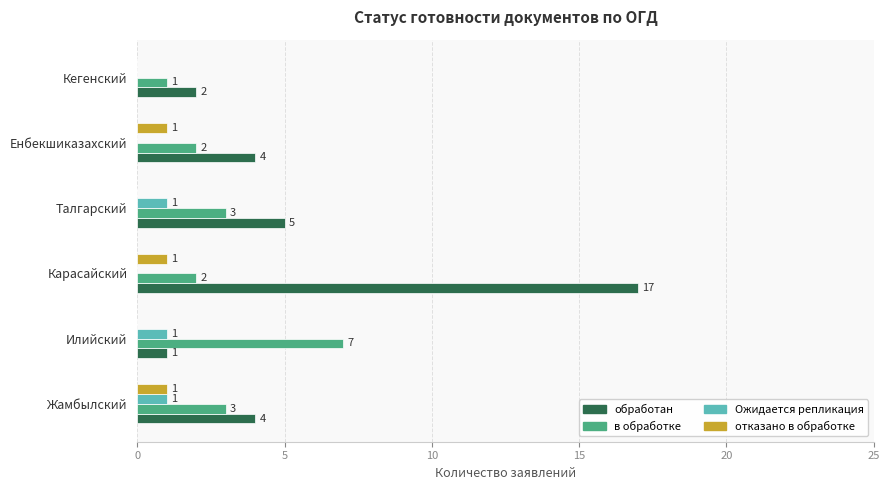

What is the total value across all series at Карасайский?

20